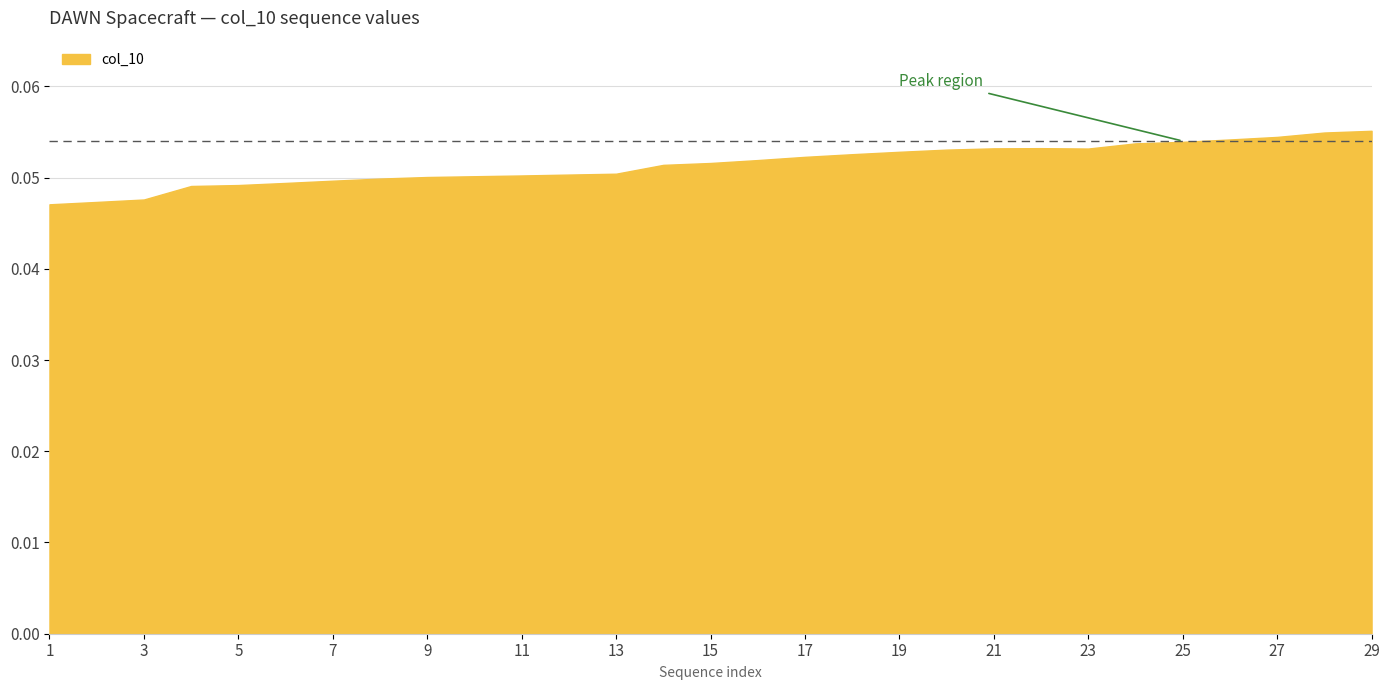

Rank the categories by value from highest to lowest.

29, 28, 27, 26, 25, 24, 22, 21, 23, 20, 19, 18, 17, 16, 15, 14, 13, 12, 11, 10, 9, 8, 7, 6, 5, 4, 3, 2, 1